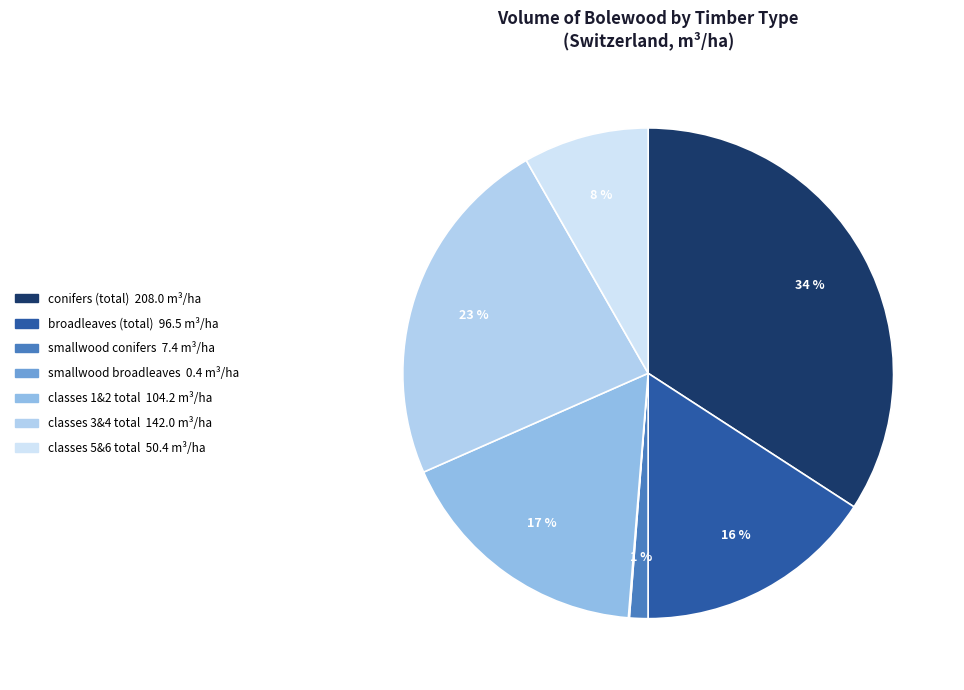

Which category has the smallest portion of the pie?

smallwood broadleaves